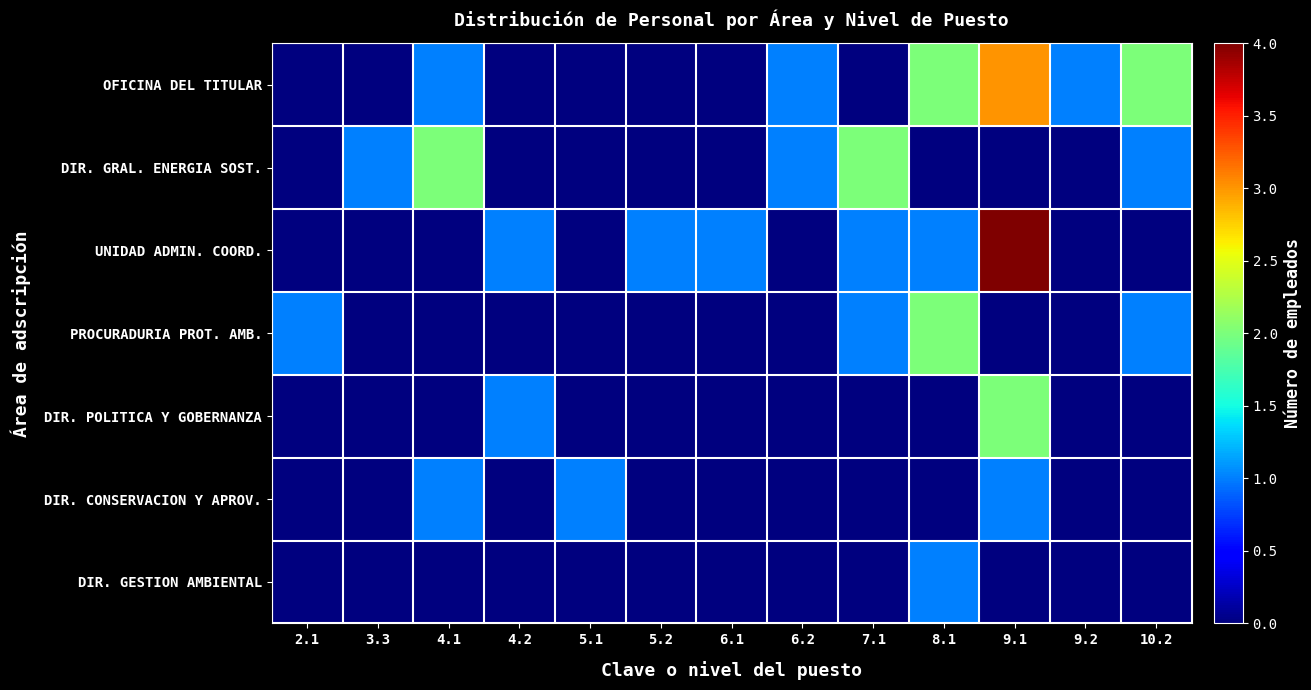

At which category is the sum across all series the highest?

9.1